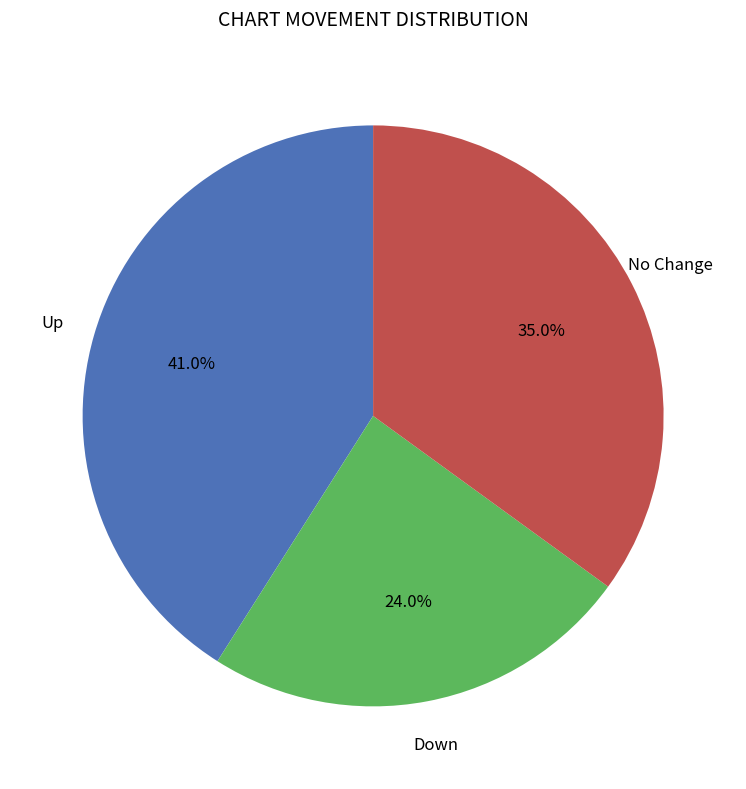

Is there any slice that represents more than half of the pie?

No